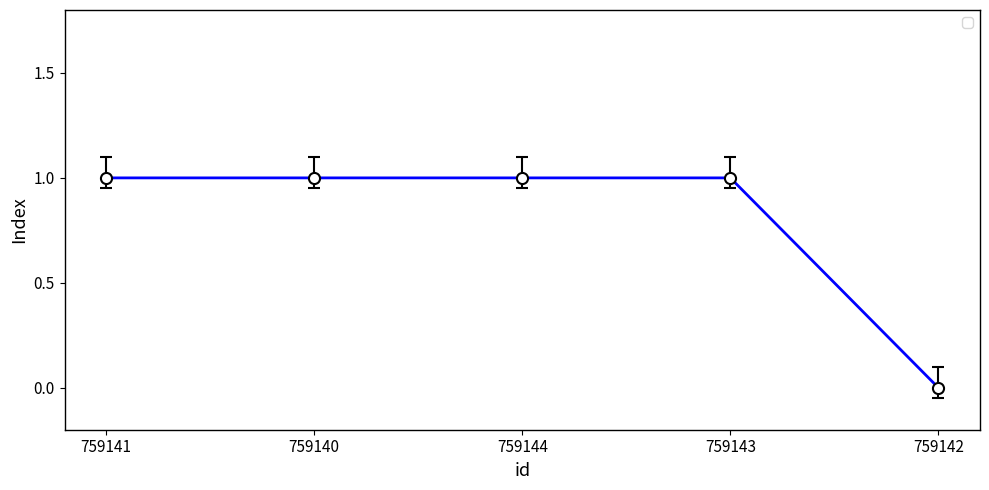

Reading left to right, transcribe all the data shown in this chart.

1	1	1	1	0